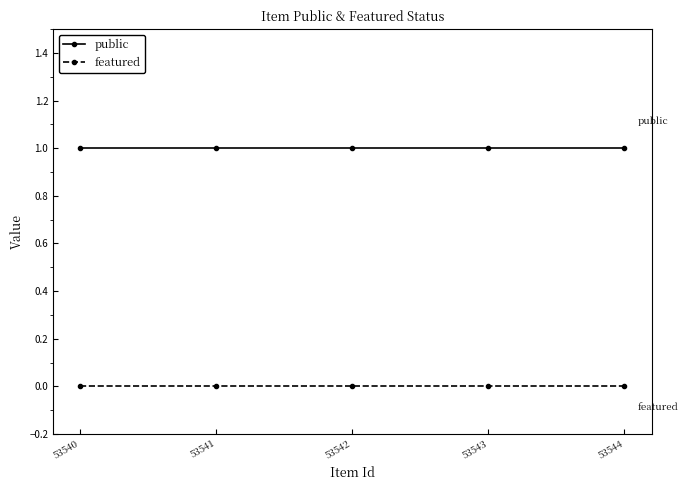

Is the value of public at 53541 greater than the value of featured at 53542?

Yes